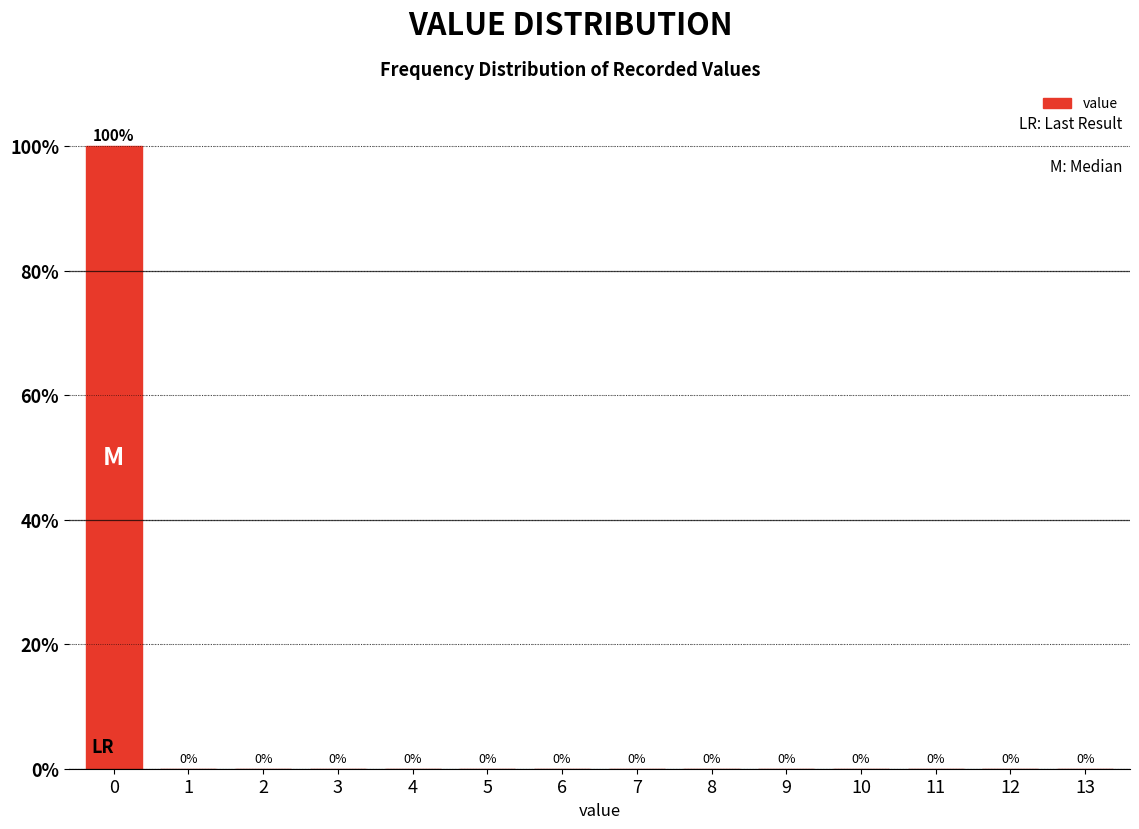

Reading left to right, transcribe all the data shown in this chart.

0=100	1=0	2=0	3=0	4=0	5=0	6=0	7=0	8=0	9=0	10=0	11=0	12=0	13=0